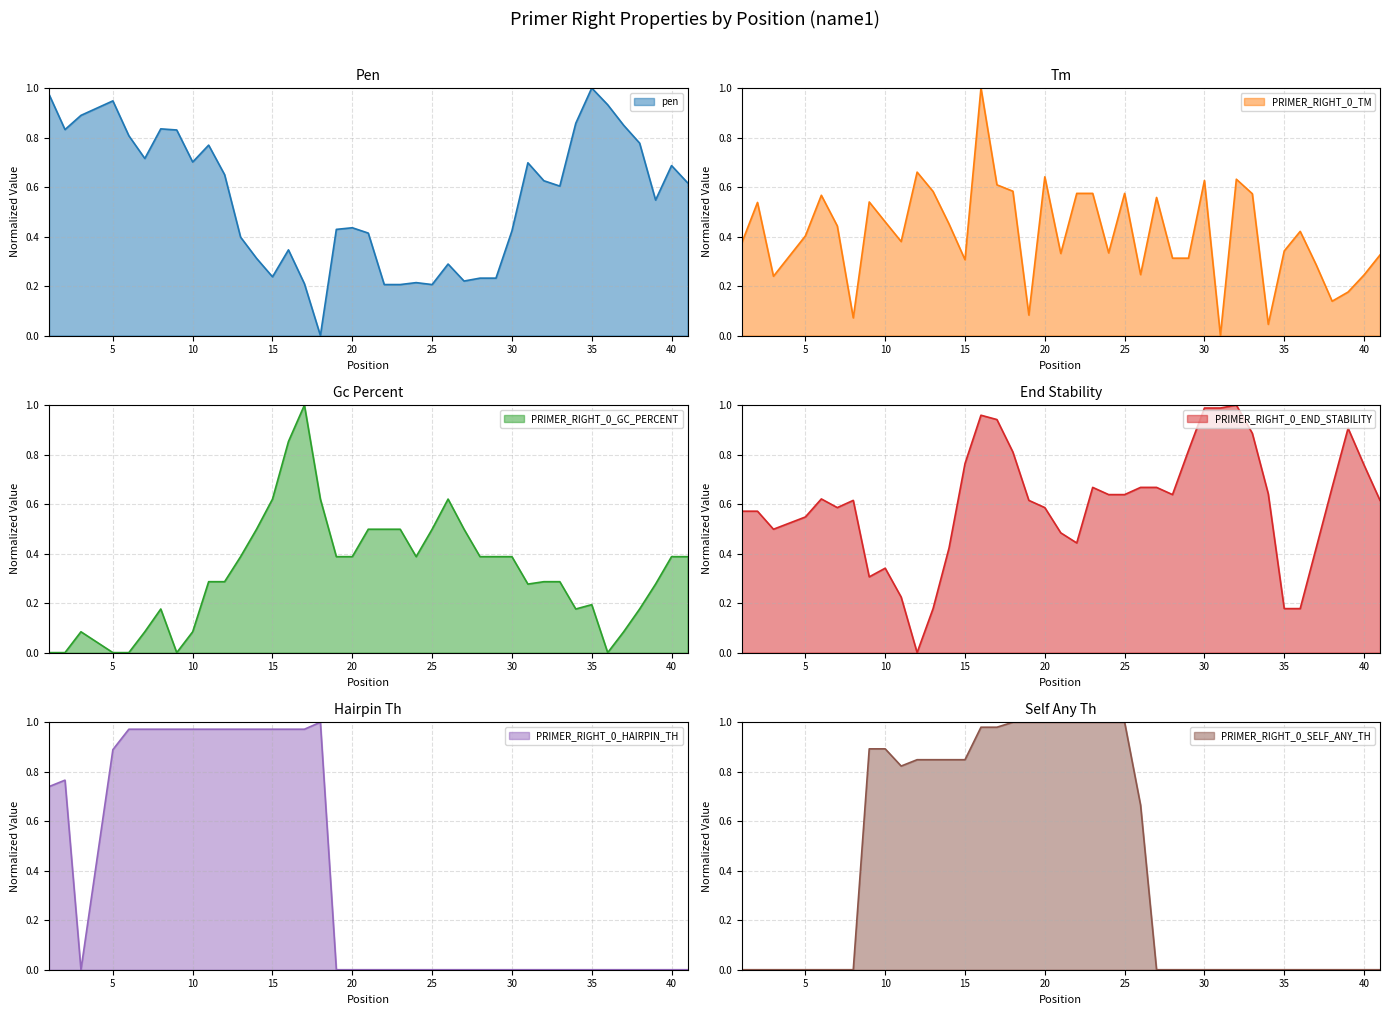

What is the total value across all series at 23?

2.9